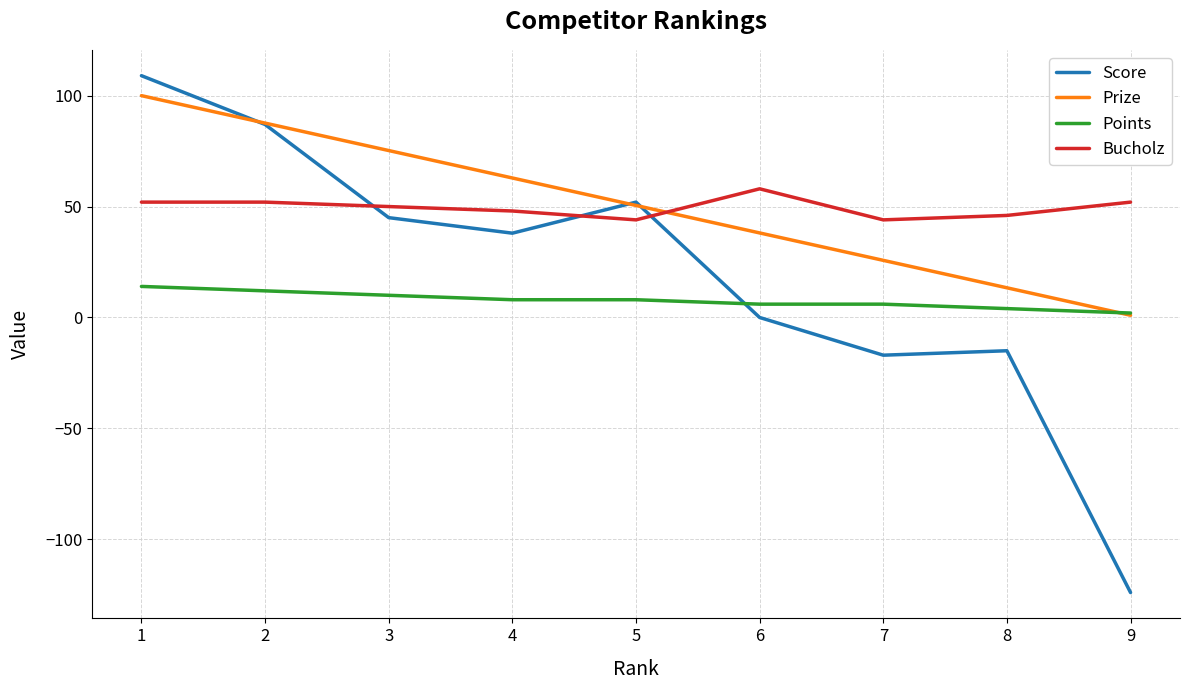

How many times do Score and Bucholz cross each other?

3